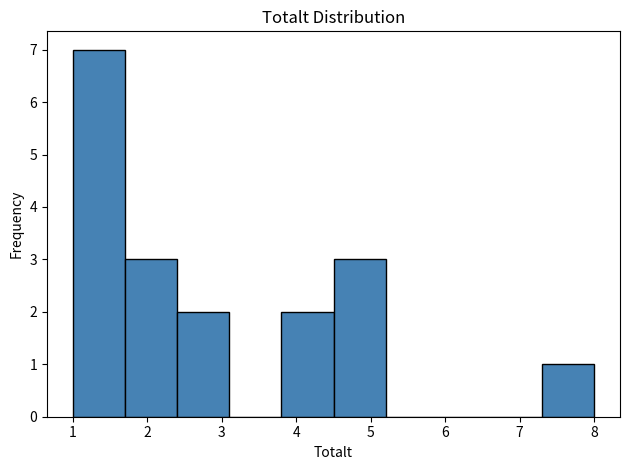

Over which range of the x-axis is the bar tallest?

1.0 to 1.7